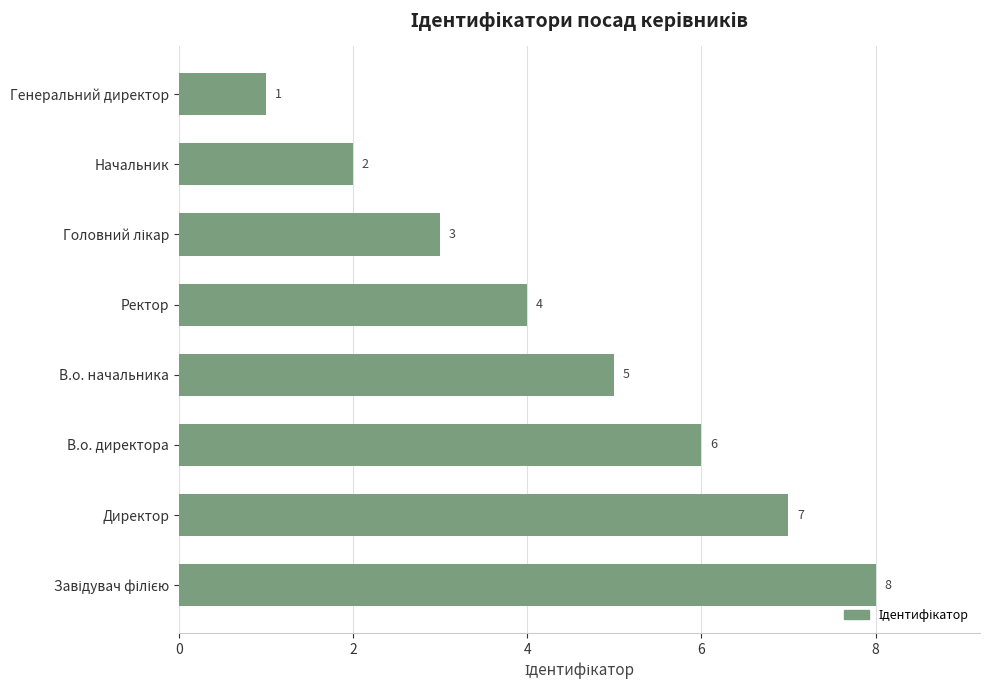

True or false: the data shows 9 at В.о. директора.

False